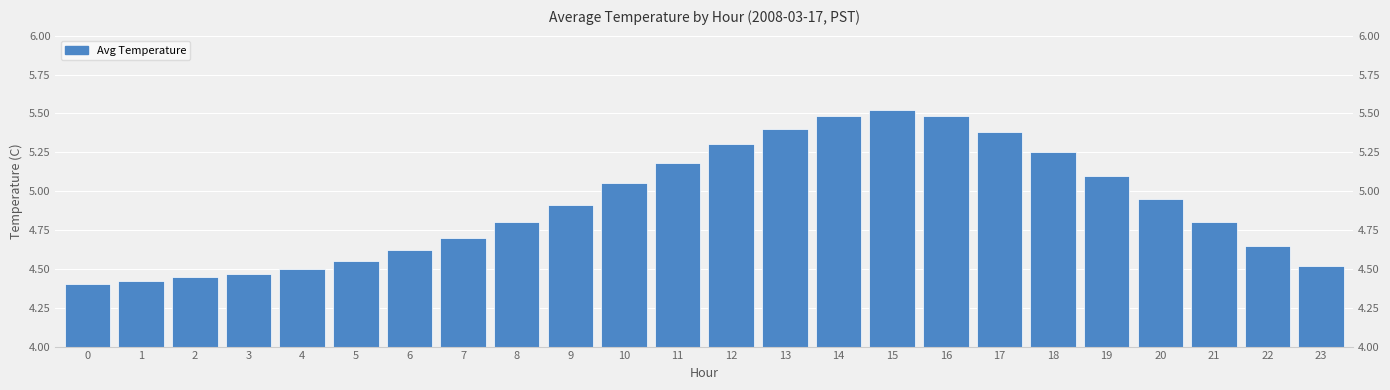

Approximately how many times larger is the value at 1 compared to 23?

1.0